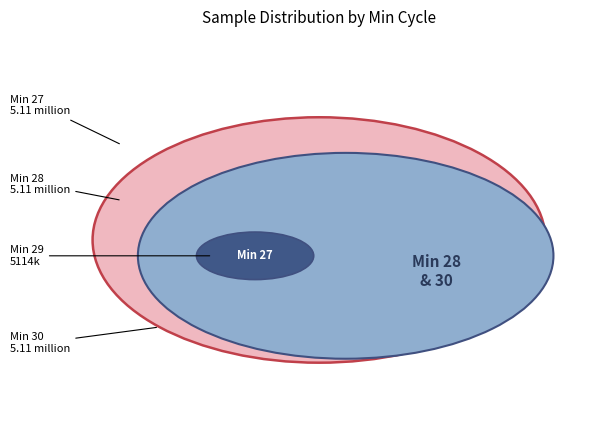

Is 31 the majority of the pie?

No